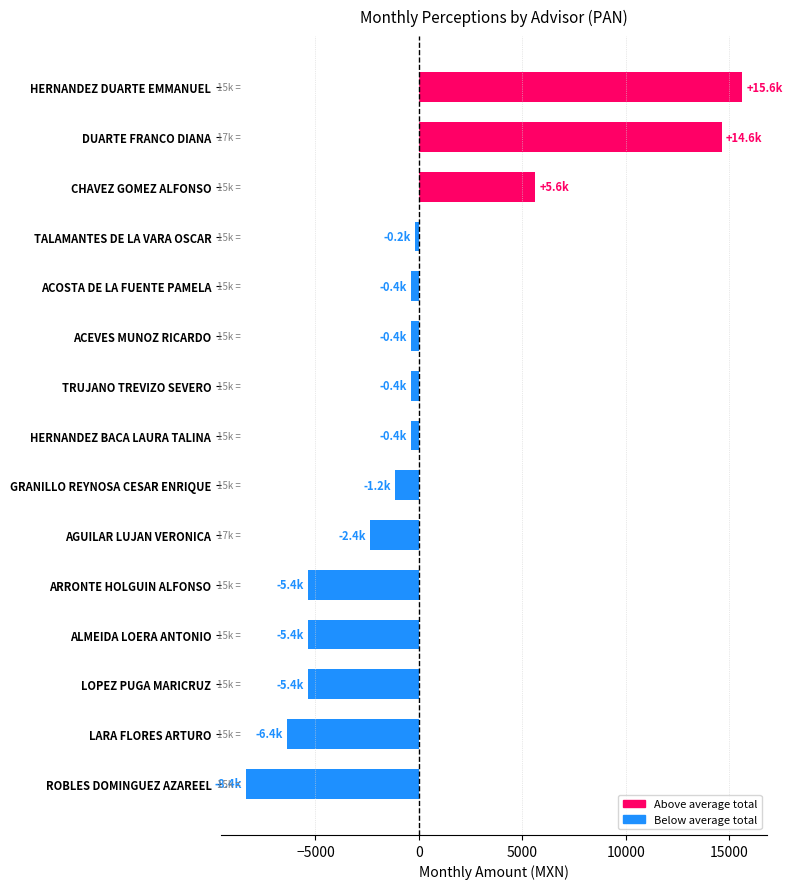

What is the greatest value displayed?

15640.7